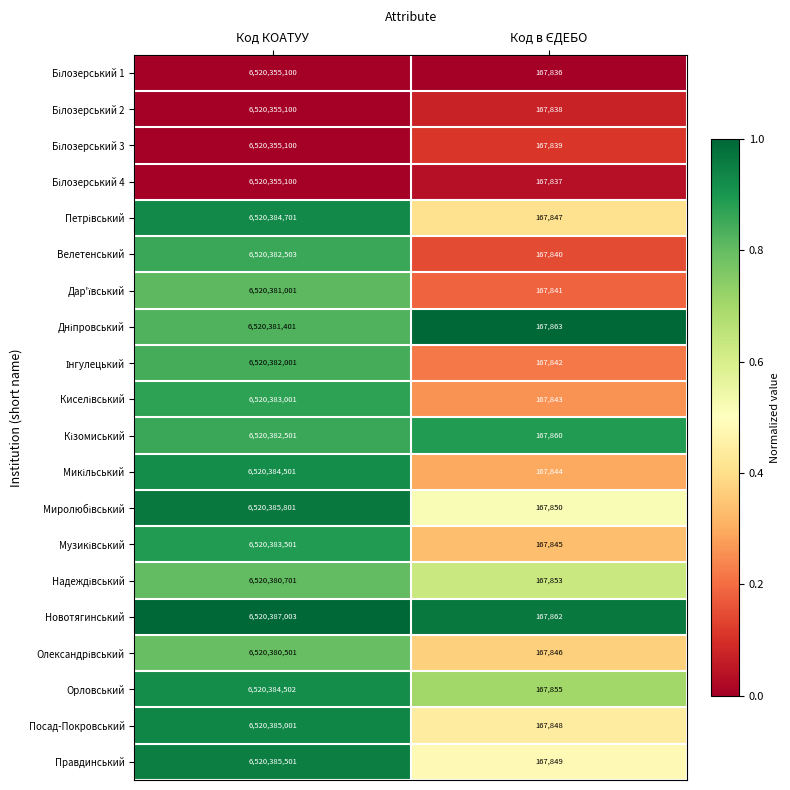

How many categories are shown in the chart?

2